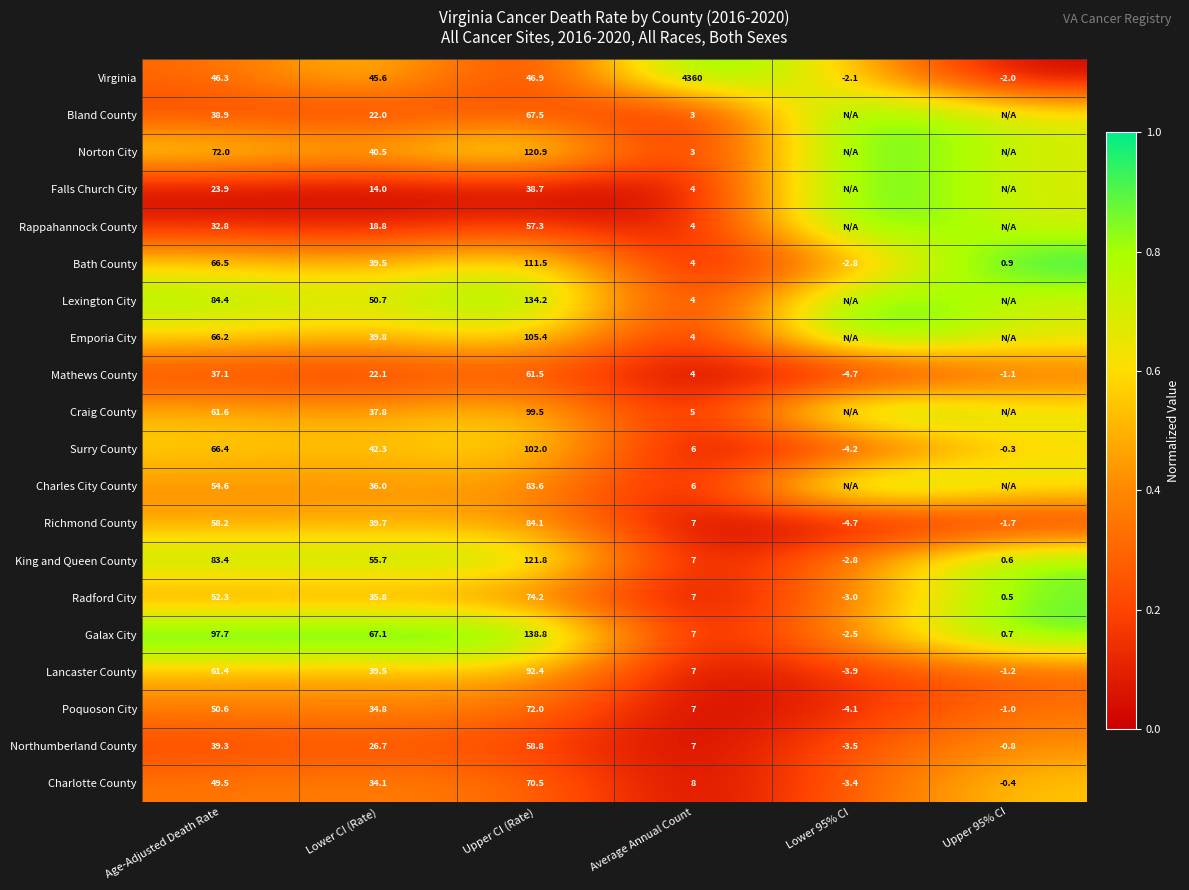

Where does the Surry County series first go above 42?

Age-Adjusted Death Rate